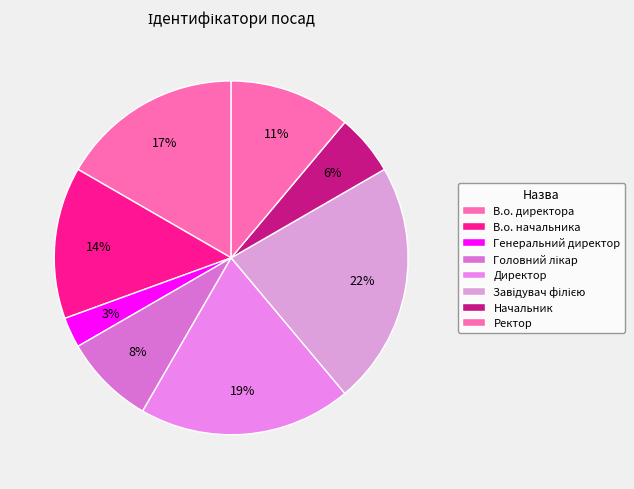

What is the largest slice in the pie chart?

Завідувач філією